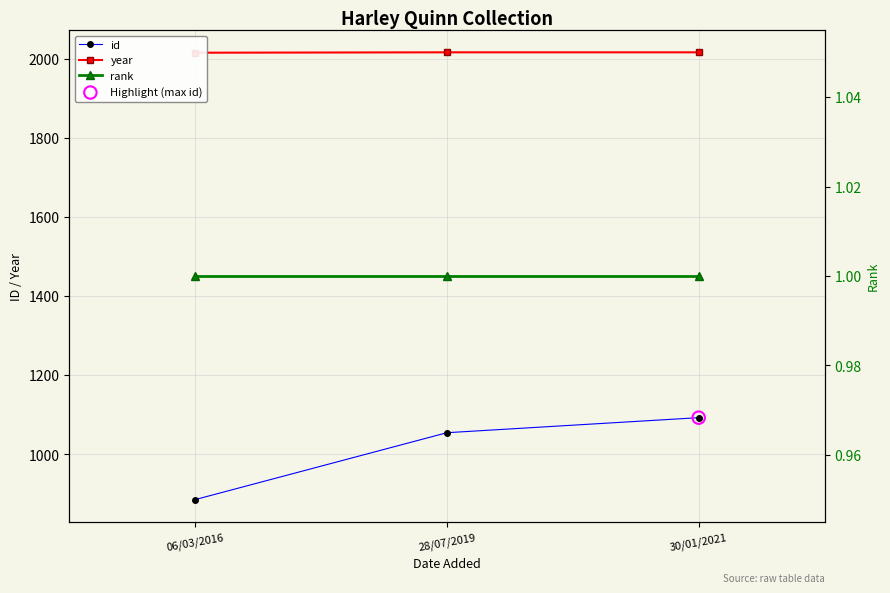

What is the total value across all series at 06/03/2016?

2902